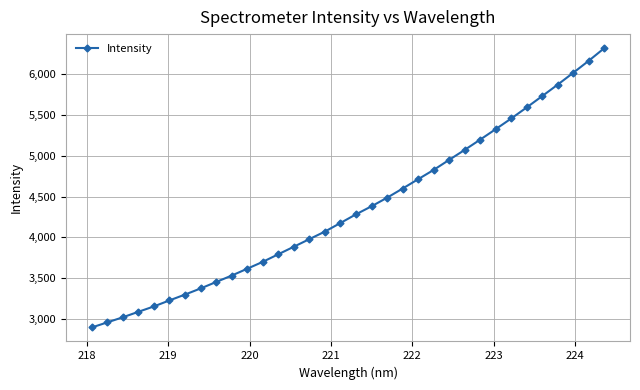

What is the value of the 1st point from the left?

2892.1